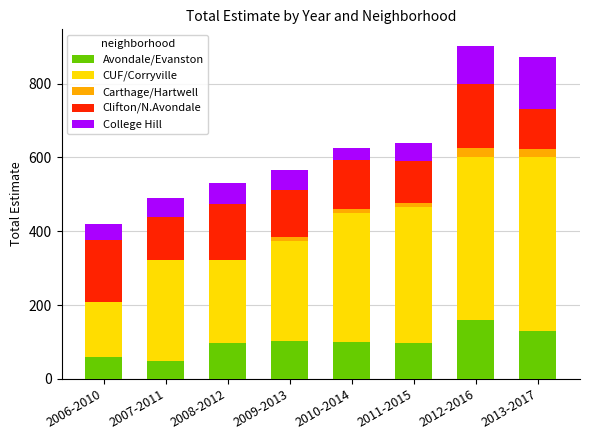

What is the maximum value for Avondale/Evanston?

160